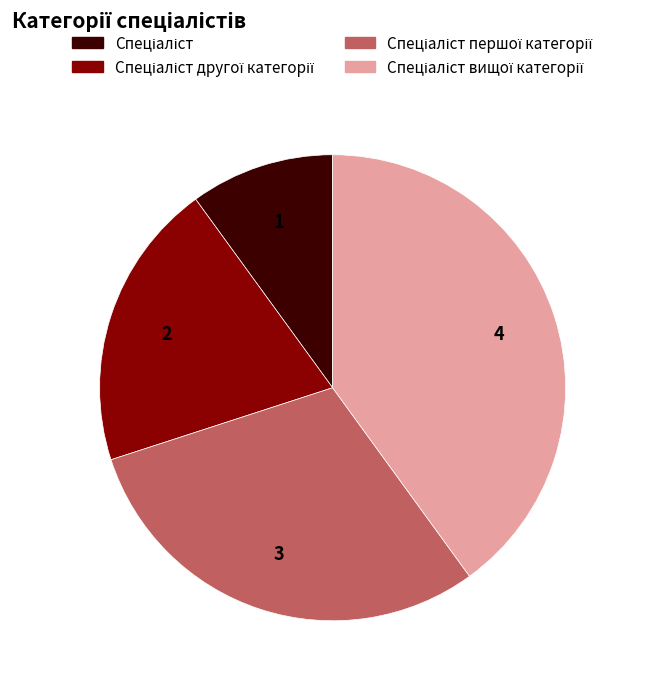

Does any single category account for the majority?

No